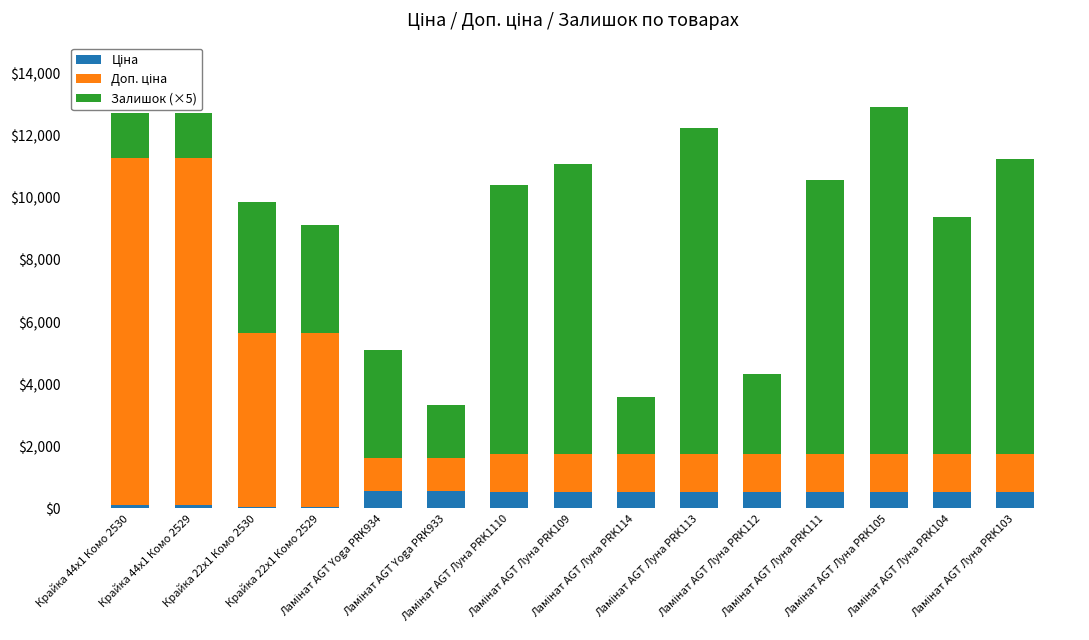

What position from the left is Ламінат AGT Луна PRK105?

13